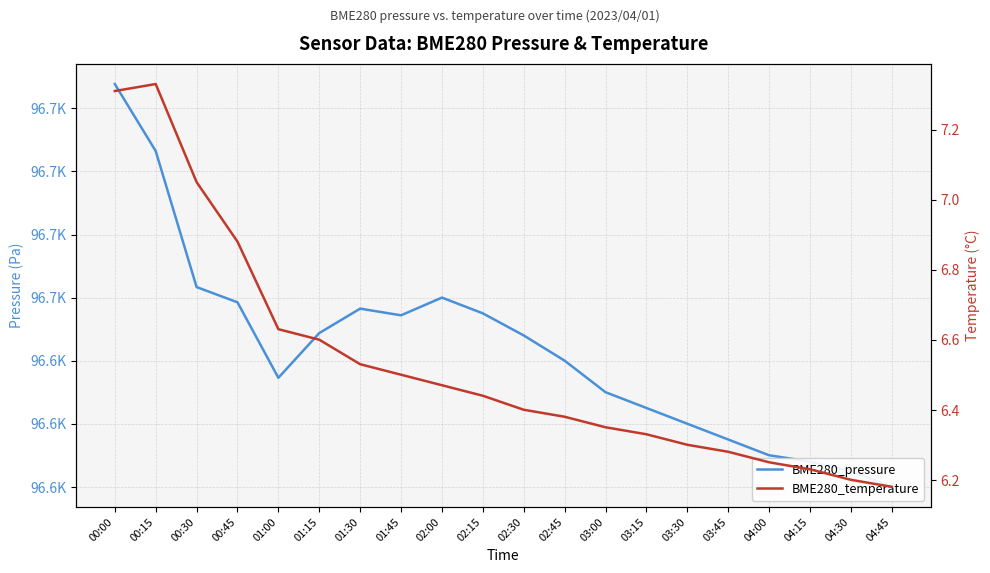

Rank the series by their average value, from lowest to highest.

BME280_temperature, BME280_pressure